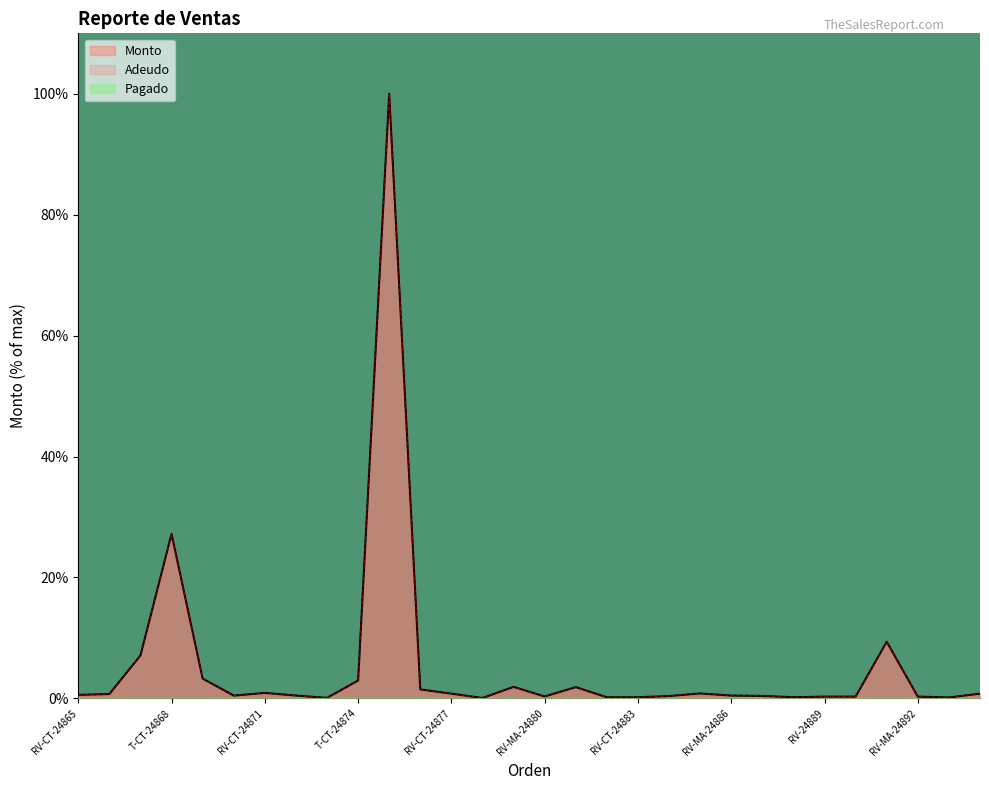

Between RV-24889 and RV-CT-24871, which is larger?

RV-CT-24871